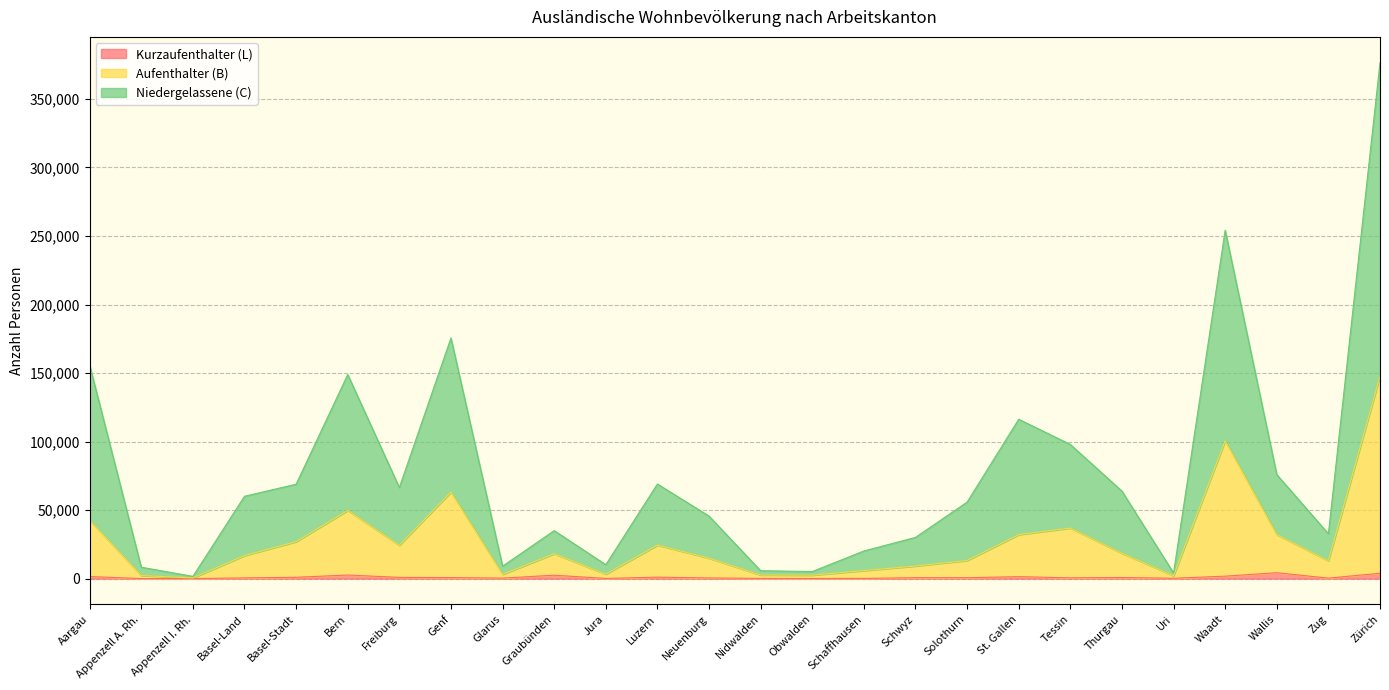

Rank the categories by Niedergelassene (C) value from highest to lowest.

Zürich, Waadt, Genf, Aargau, Bern, St. Gallen, Tessin, Wallis, Luzern, Basel-Stadt, Freiburg, Thurgau, Basel-Land, Solothurn, Neuenburg, Graubünden, Zug, Schwyz, Schaffhausen, Jura, Glarus, Appenzell A. Rh., Nidwalden, Obwalden, Uri, Appenzell I. Rh.